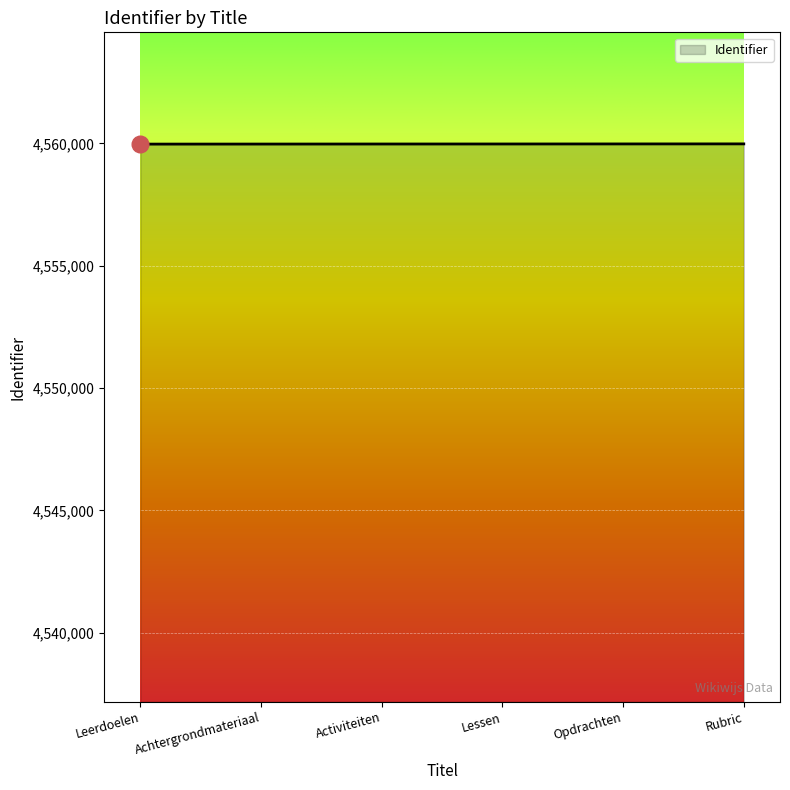

What is the average value?

4559976